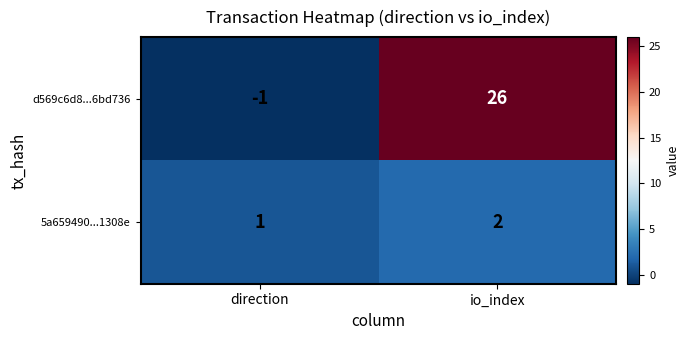

What is the spread (max minus min) of values at io_index?

24